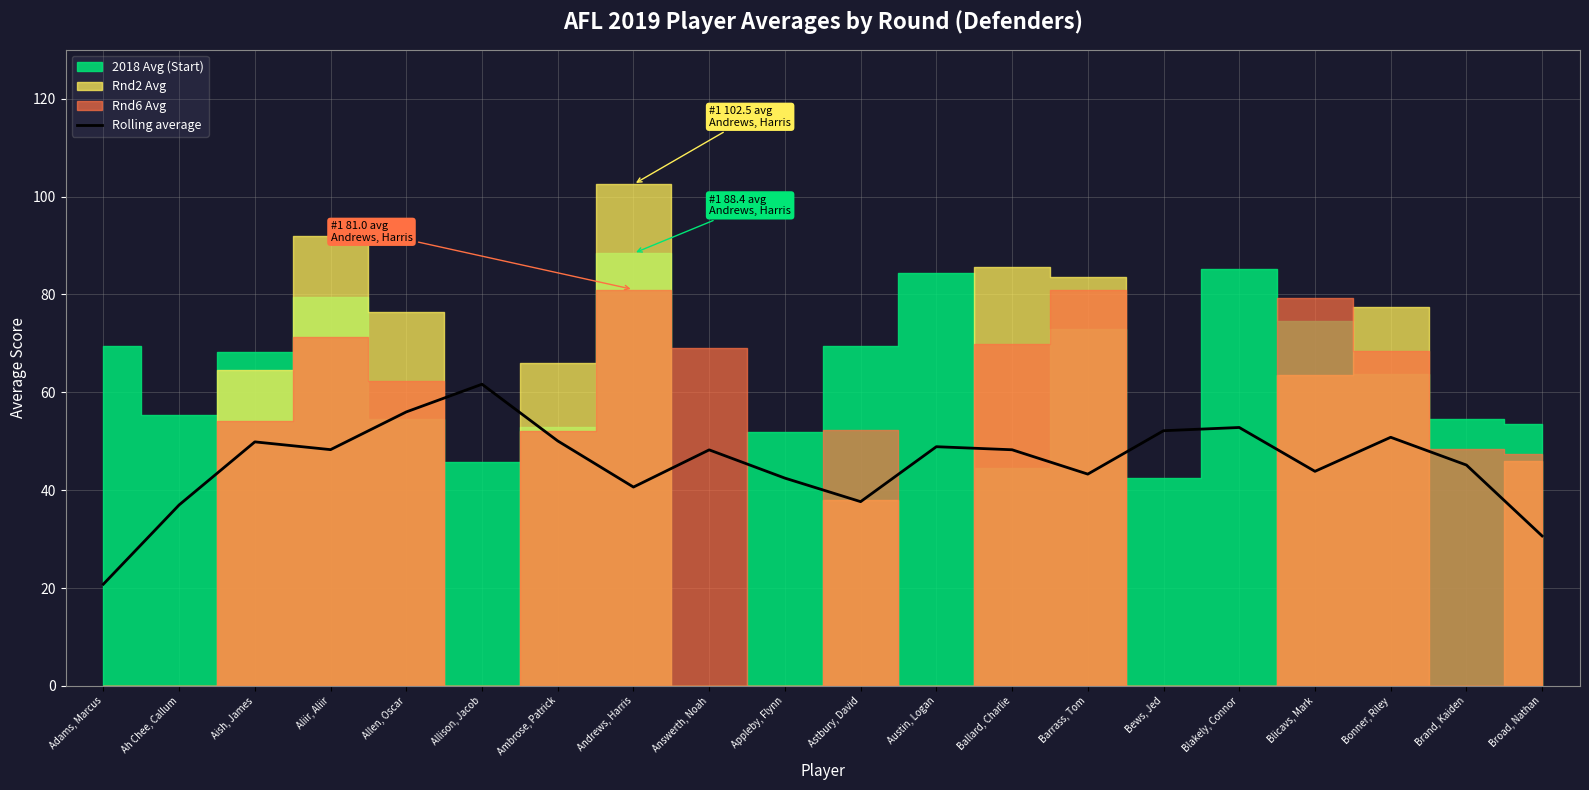

Where does the data first go above 48?

Aish, James